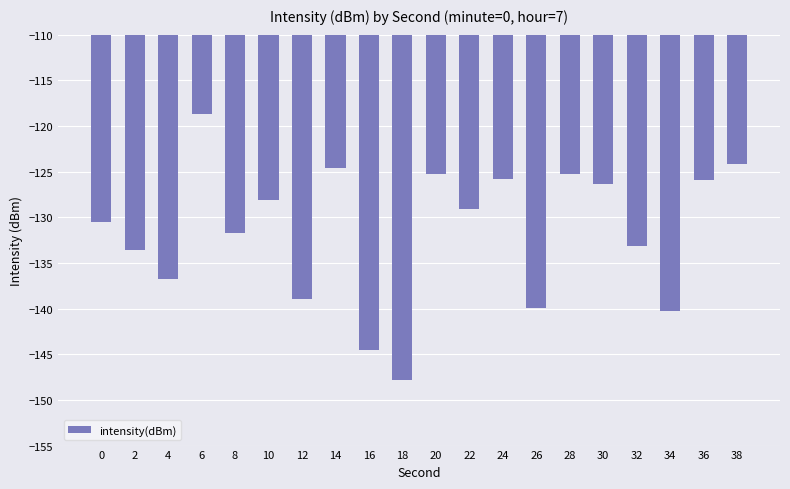

What is the difference between the values at 8 and 22?

2.7